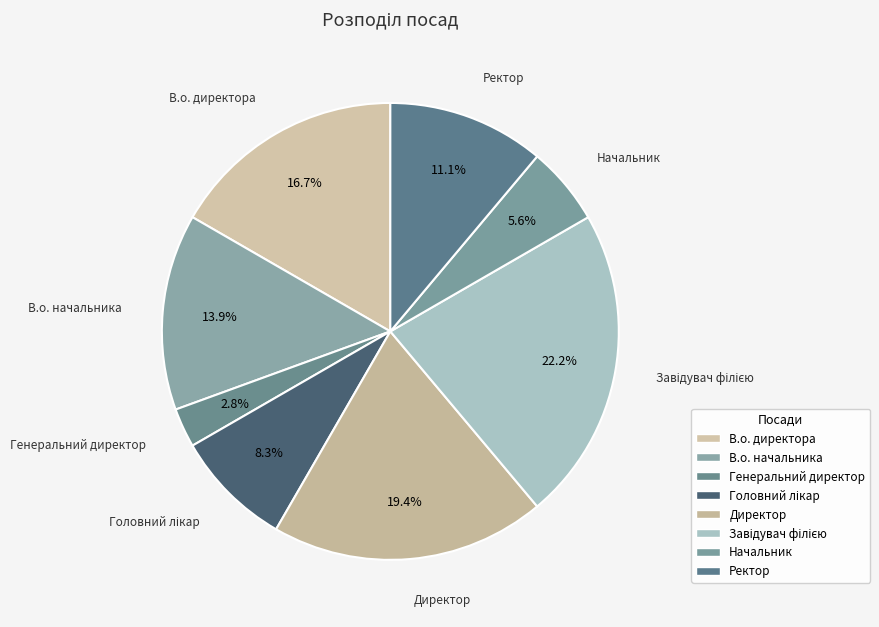

To the nearest percent, what is the difference between the Генеральний директор and В.о. директора slice percentages?

14%